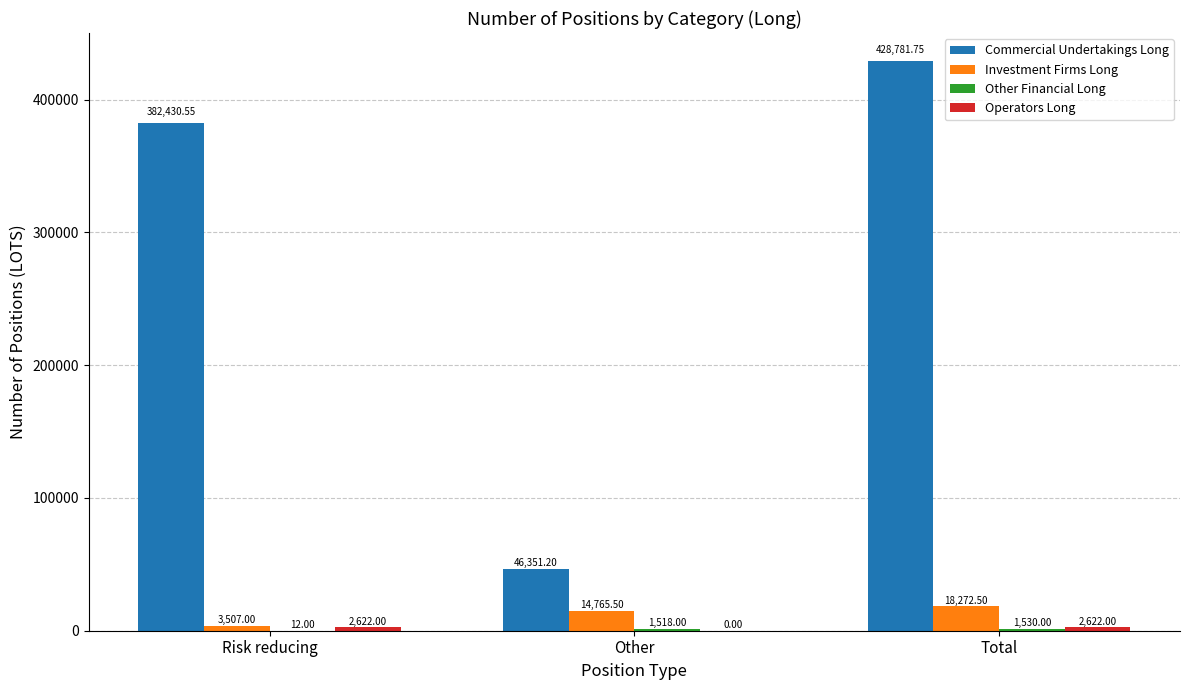

At which category does the chart reach its peak across all series?

Total